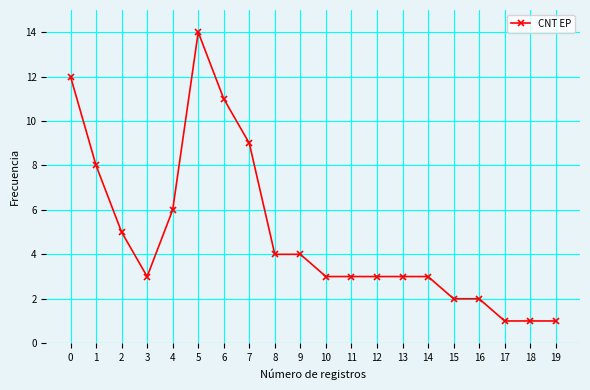

True or false: the data has more than 0 interior local peaks.

True